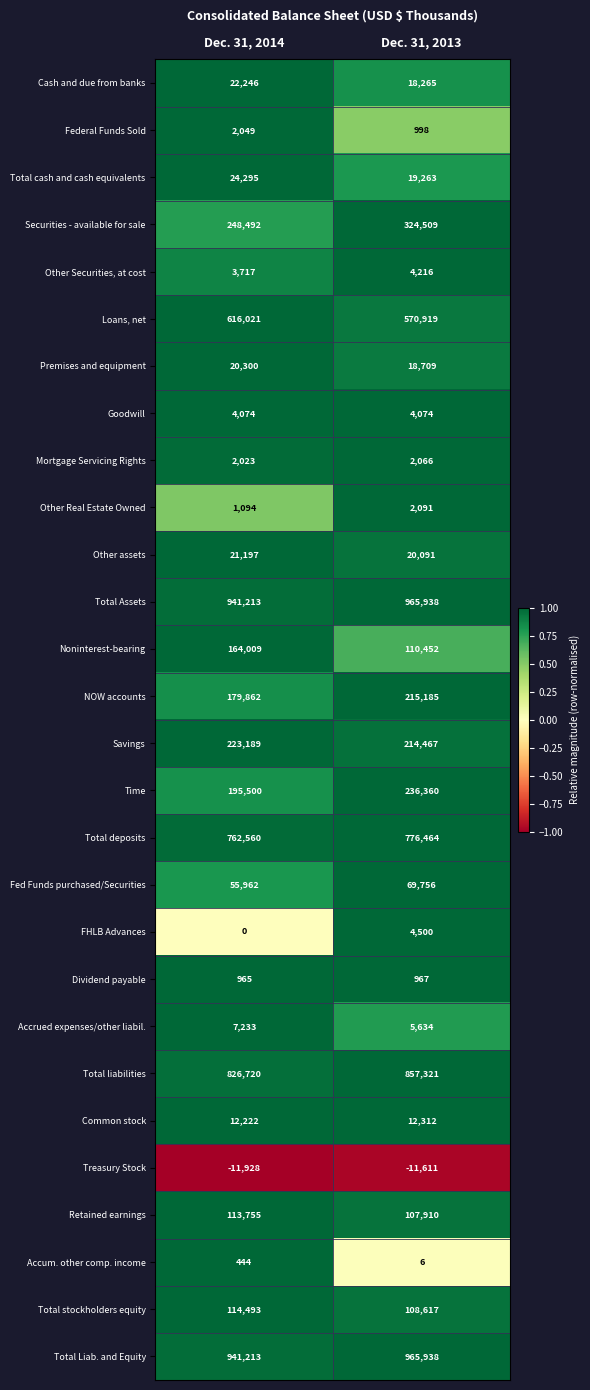

What is the difference between the maximum and minimum values in the Total cash and cash equivalents series?

5032